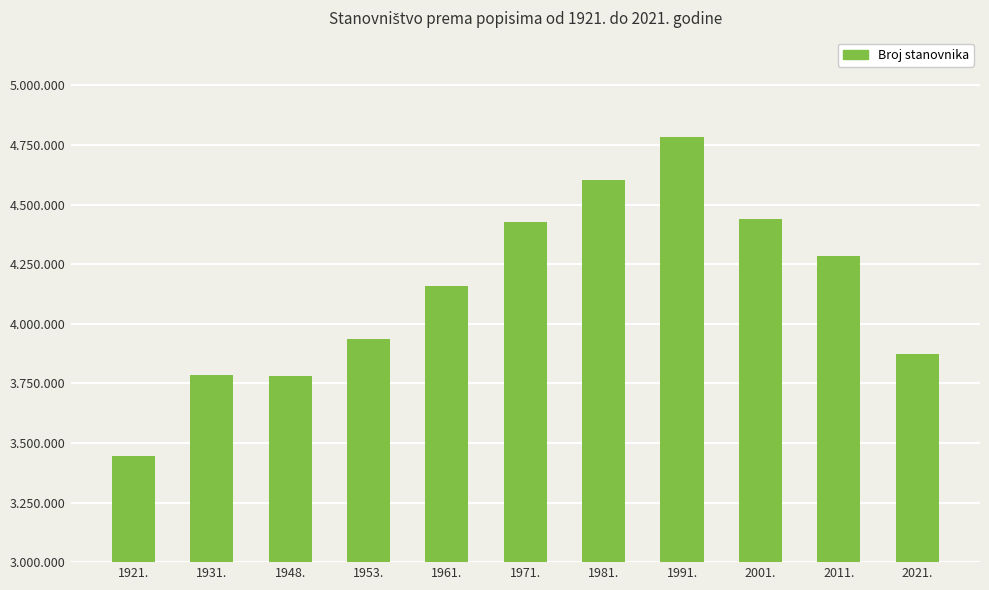

What is the label of the 11th bar from the right?

1921.